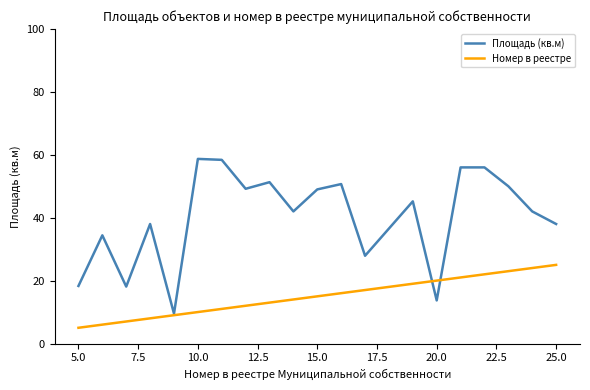

List the series in order of their peak value, highest first.

Площадь (кв.м), Номер в реестре